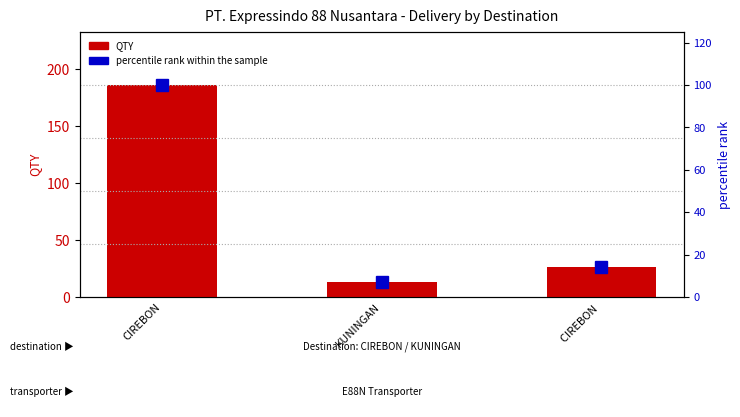

Rank the categories by QTY value from lowest to highest.

KUNINGAN, CIREBON , CIREBON